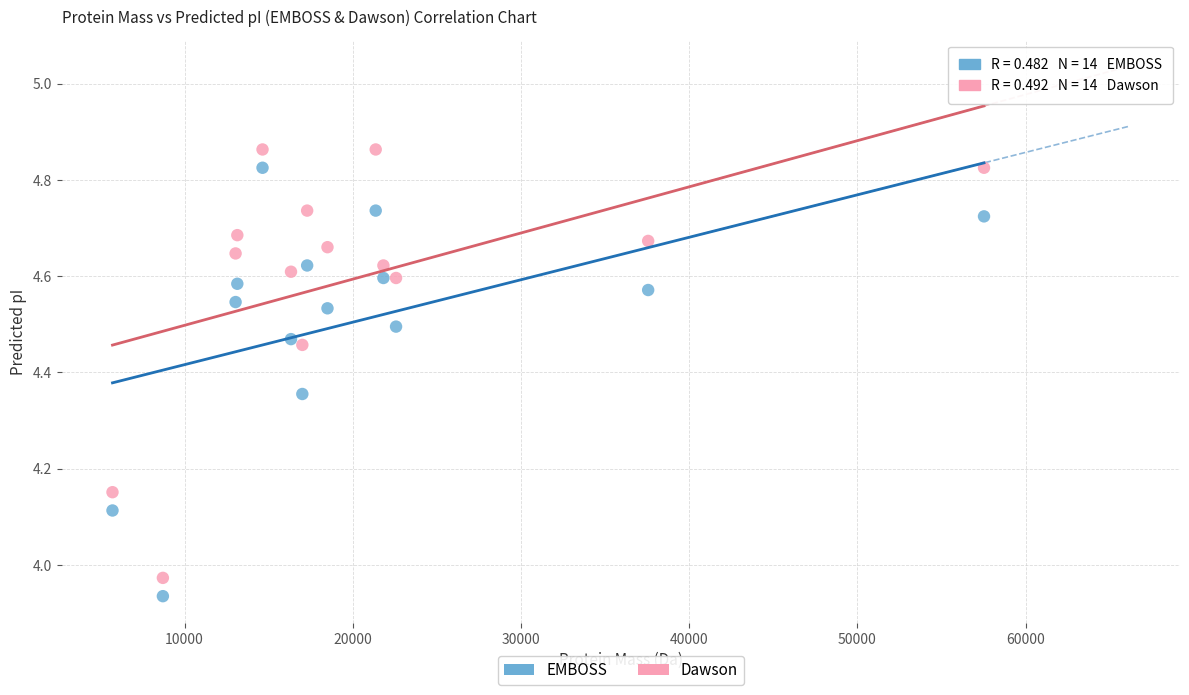

What are all the series names shown in the legend?

EMBOSS, Dawson